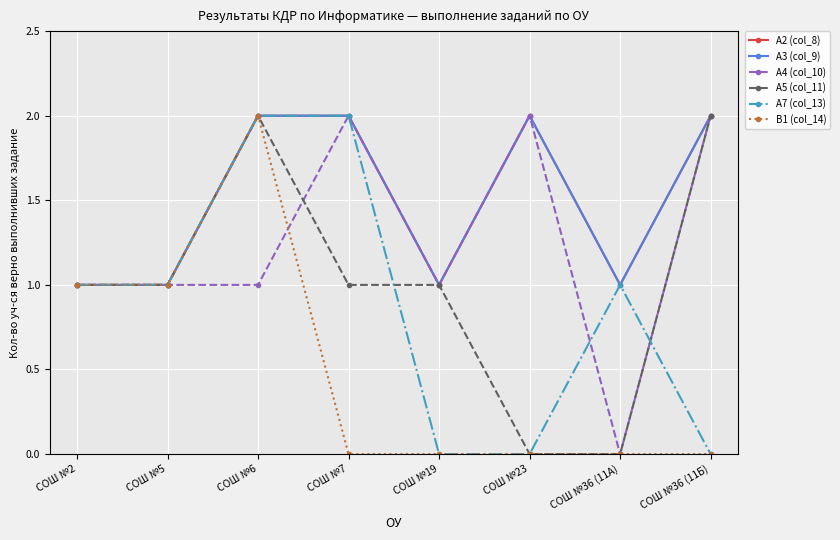

At how many categories does at least one series exceed 1?

4